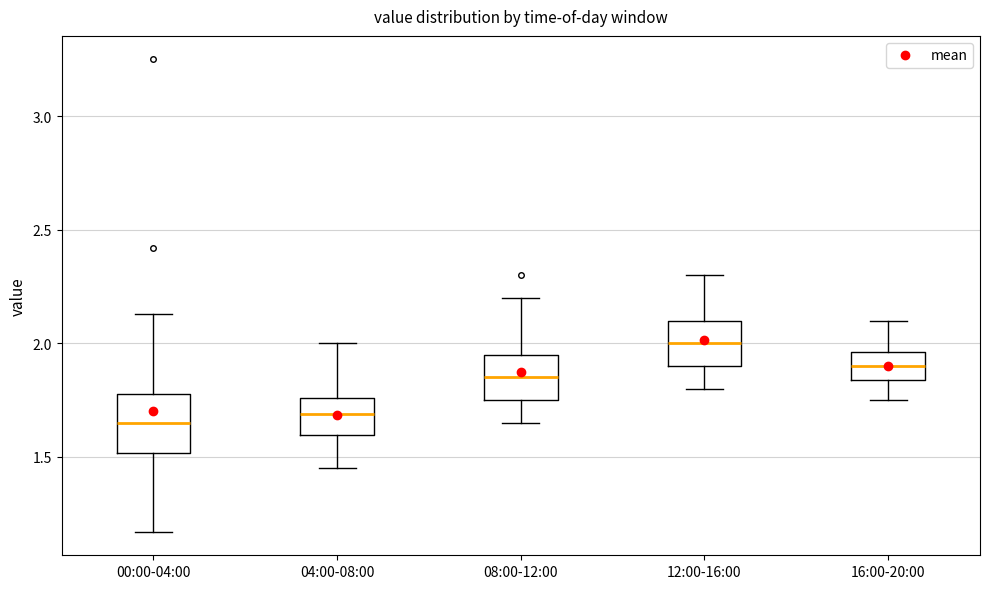

Reading left to right, read every box against the y-axis: the position of its median line, the range the box covers, and the ends of its whiskers. The values are not printed on the chart, so give them approximately, as read against the axis.

00:00-04:00: median 1.65, box 1.50 to 1.80, whiskers 1.15 to 2.15
04:00-08:00: median 1.70, box 1.60 to 1.75, whiskers 1.45 to 2.00
08:00-12:00: median 1.85, box 1.75 to 1.95, whiskers 1.65 to 2.20
12:00-16:00: median 2.00, box 1.90 to 2.10, whiskers 1.80 to 2.30
16:00-20:00: median 1.90, box 1.85 to 1.95, whiskers 1.75 to 2.10